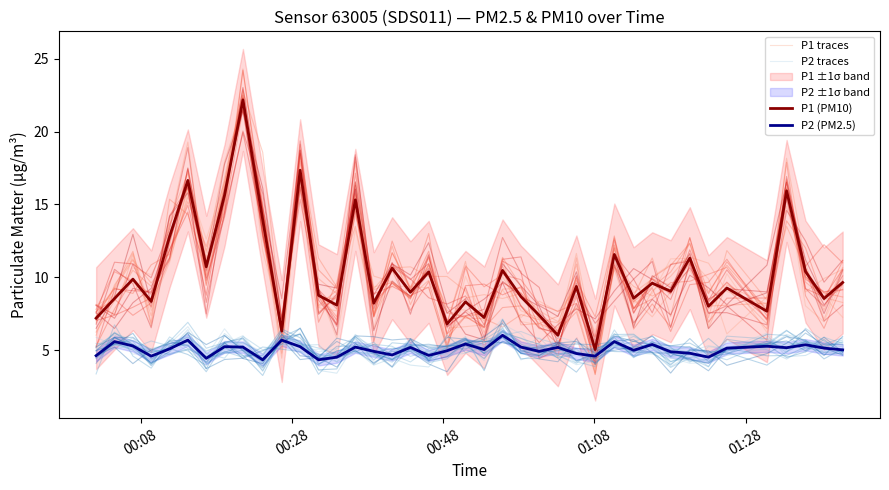

At how many categories does at least one series exceed 6?

39